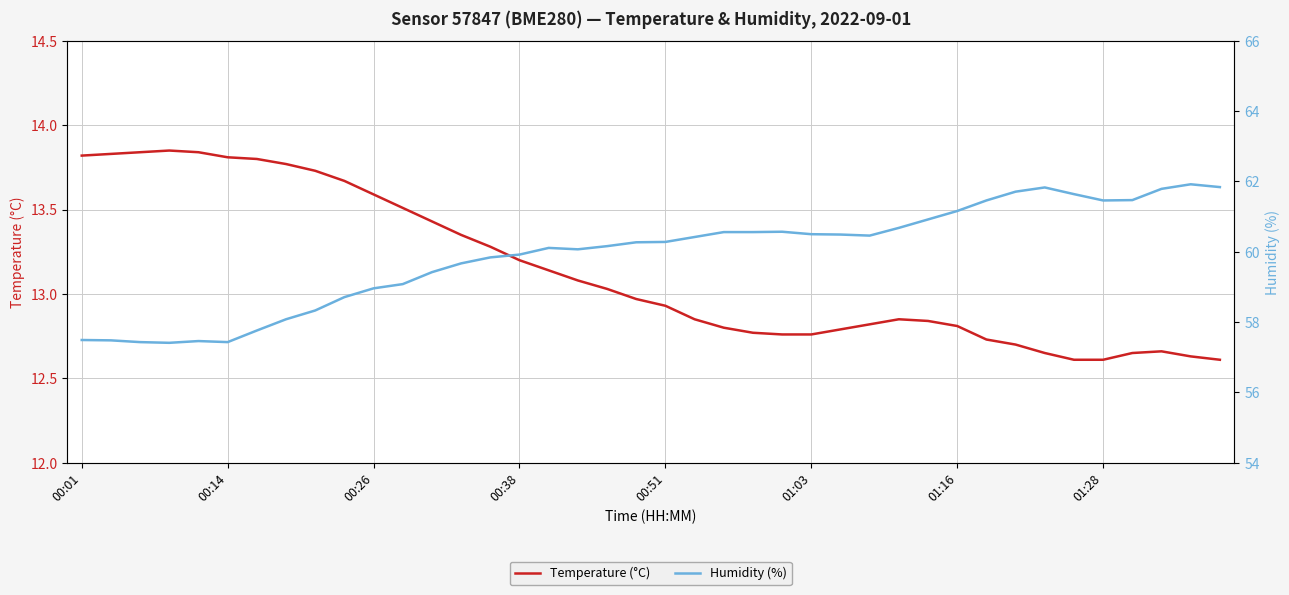

What is the sum of all Temperature (°C) values?

525.4